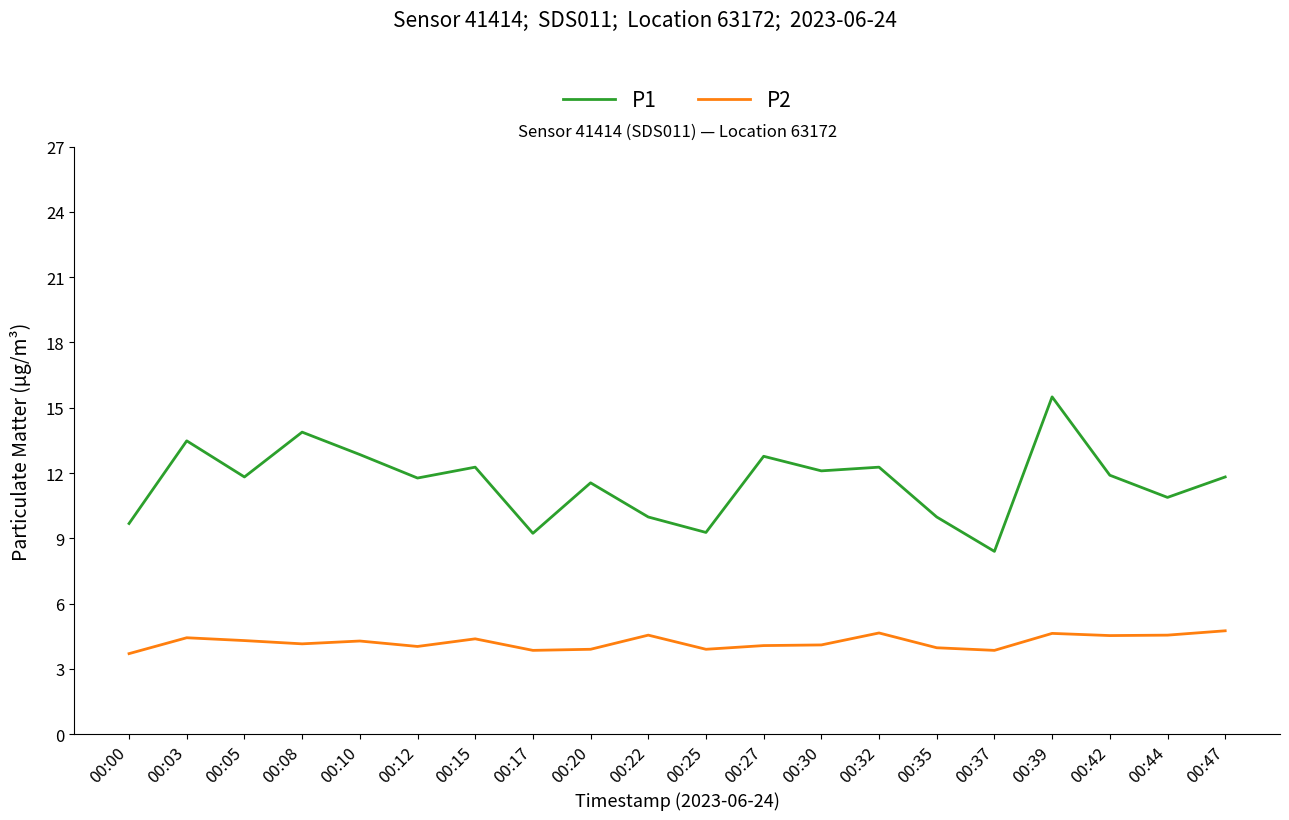

True or false: P2 and P1 cross at least once.

False